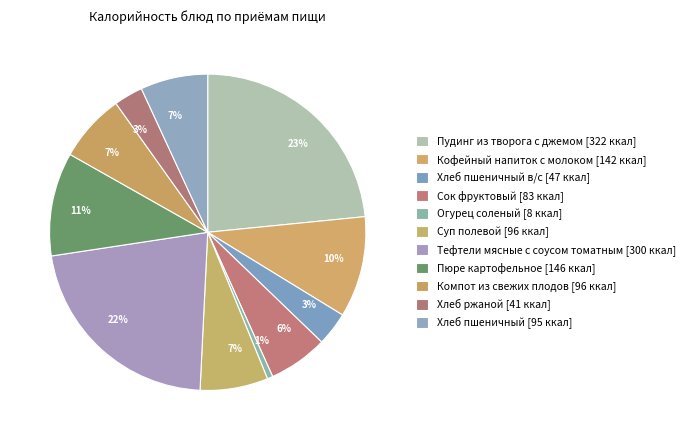

How many slices are in this pie chart?

11